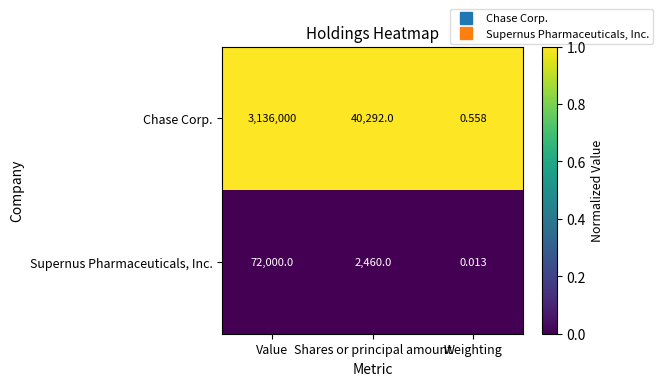

Which label corresponds to the smallest value in the chart?

Weighting